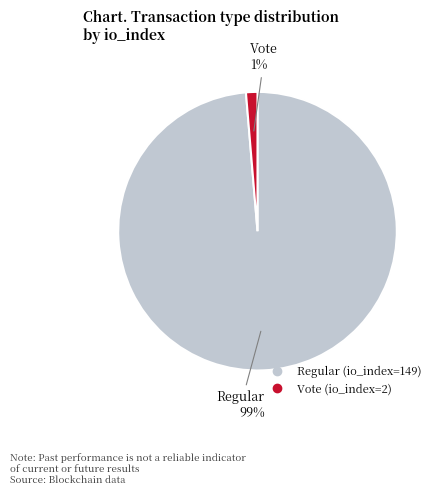

Which slice represents more than half of the pie?

Regular (io_index=149)